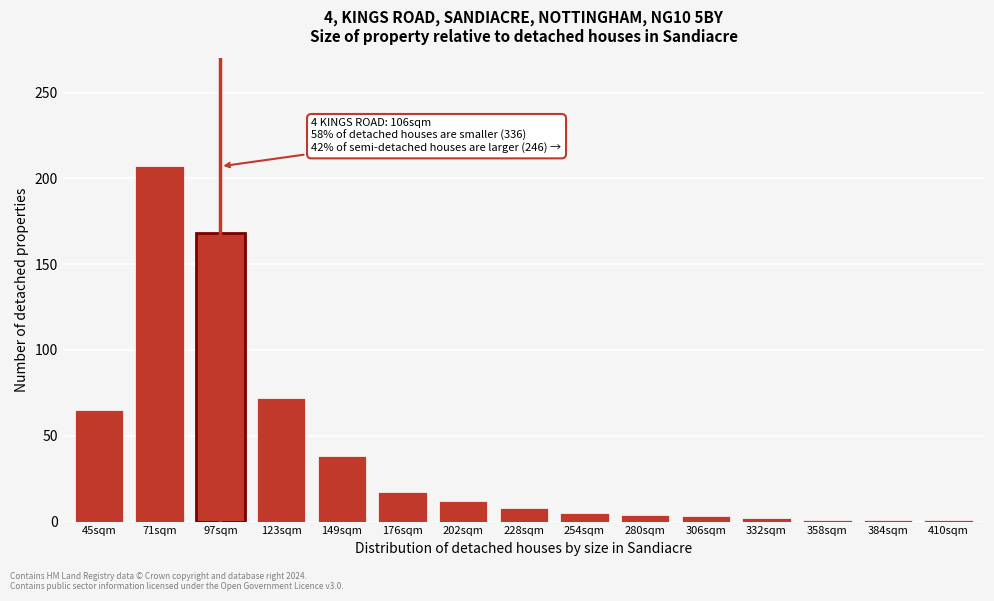

At which label is the value closest to 104?

123sqm